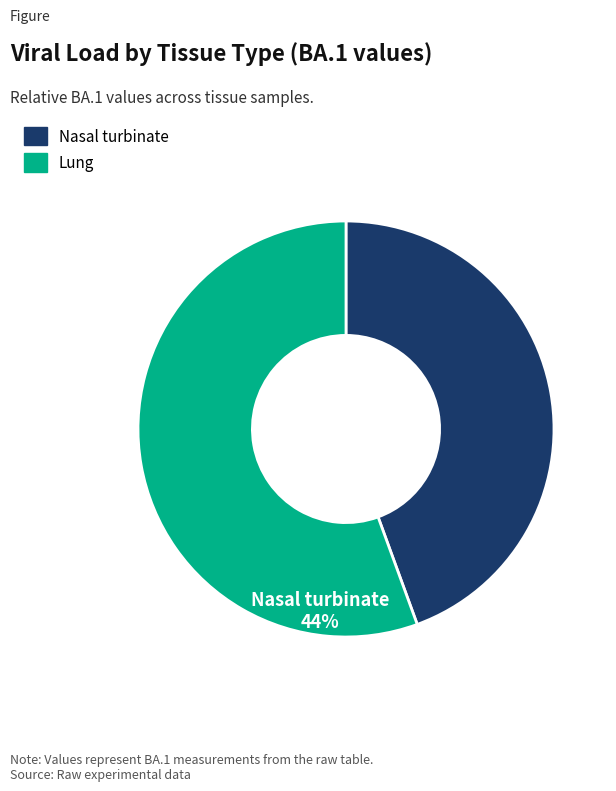

What is the ratio of the value at Lung to the value at Nasal turbinate?

1.3